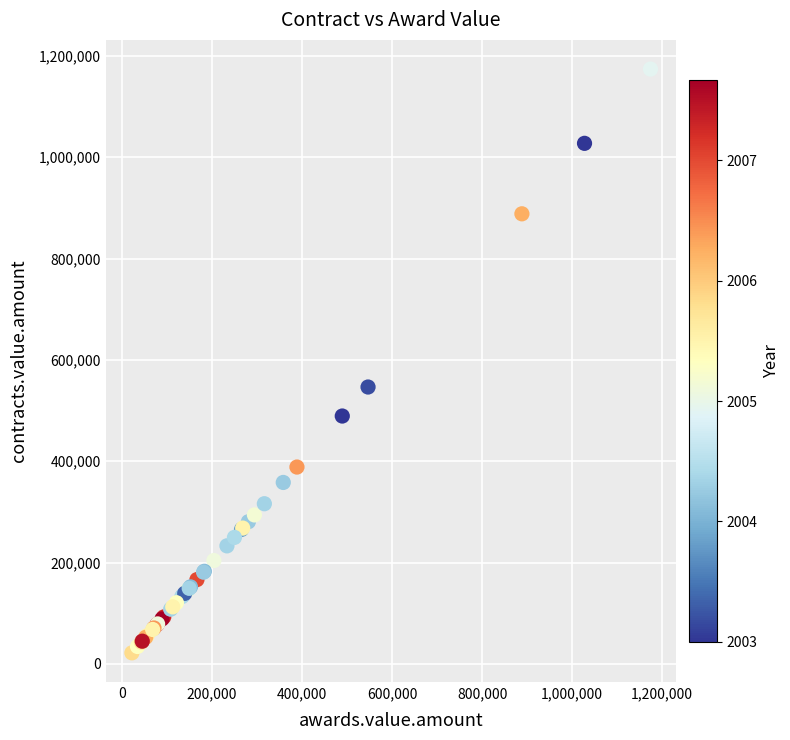

What Y value in the scatter plot is closest to 597942?

546510.0